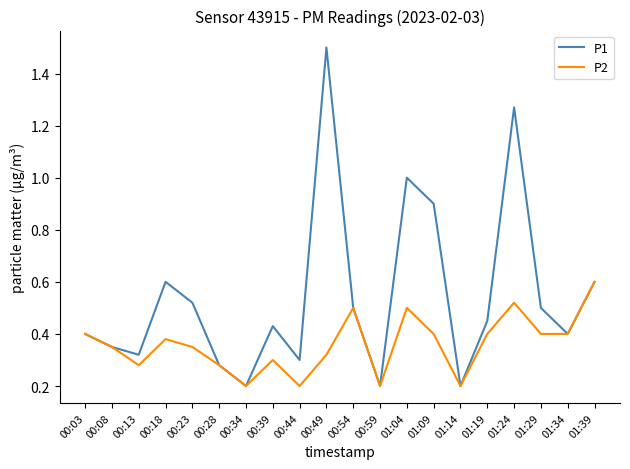

Which series has the largest range (max minus min)?

P1